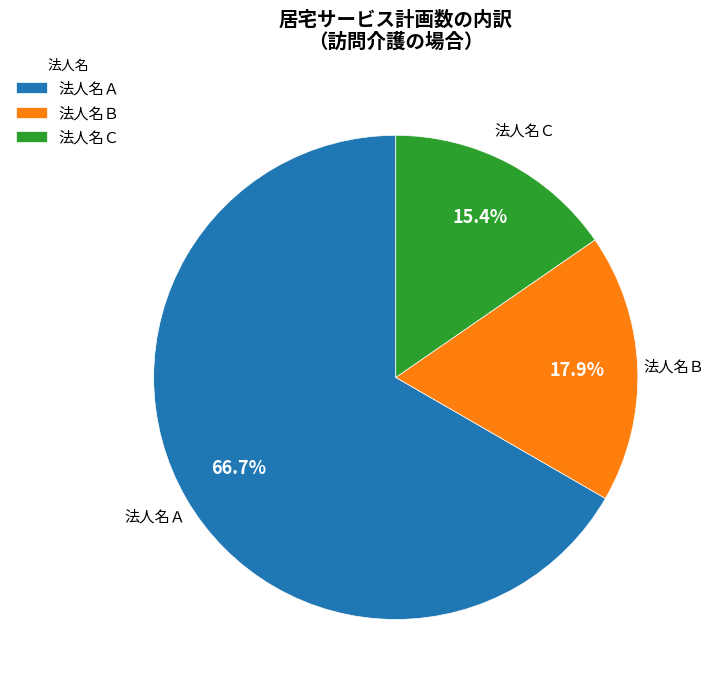

Does any single category account for the majority?

Yes